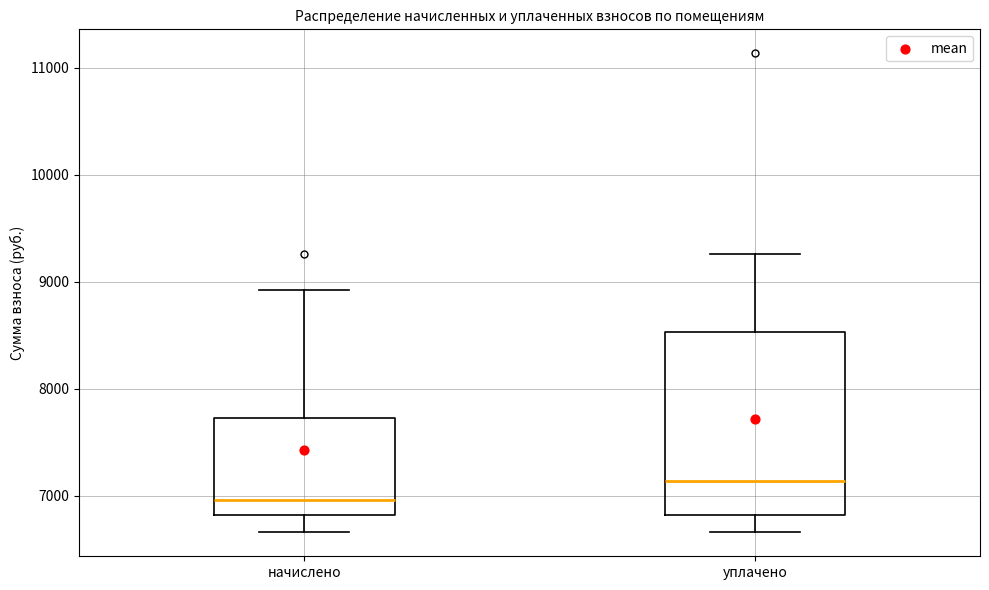

Which box is the tallest, from its lower edge to its upper edge?

уплачено